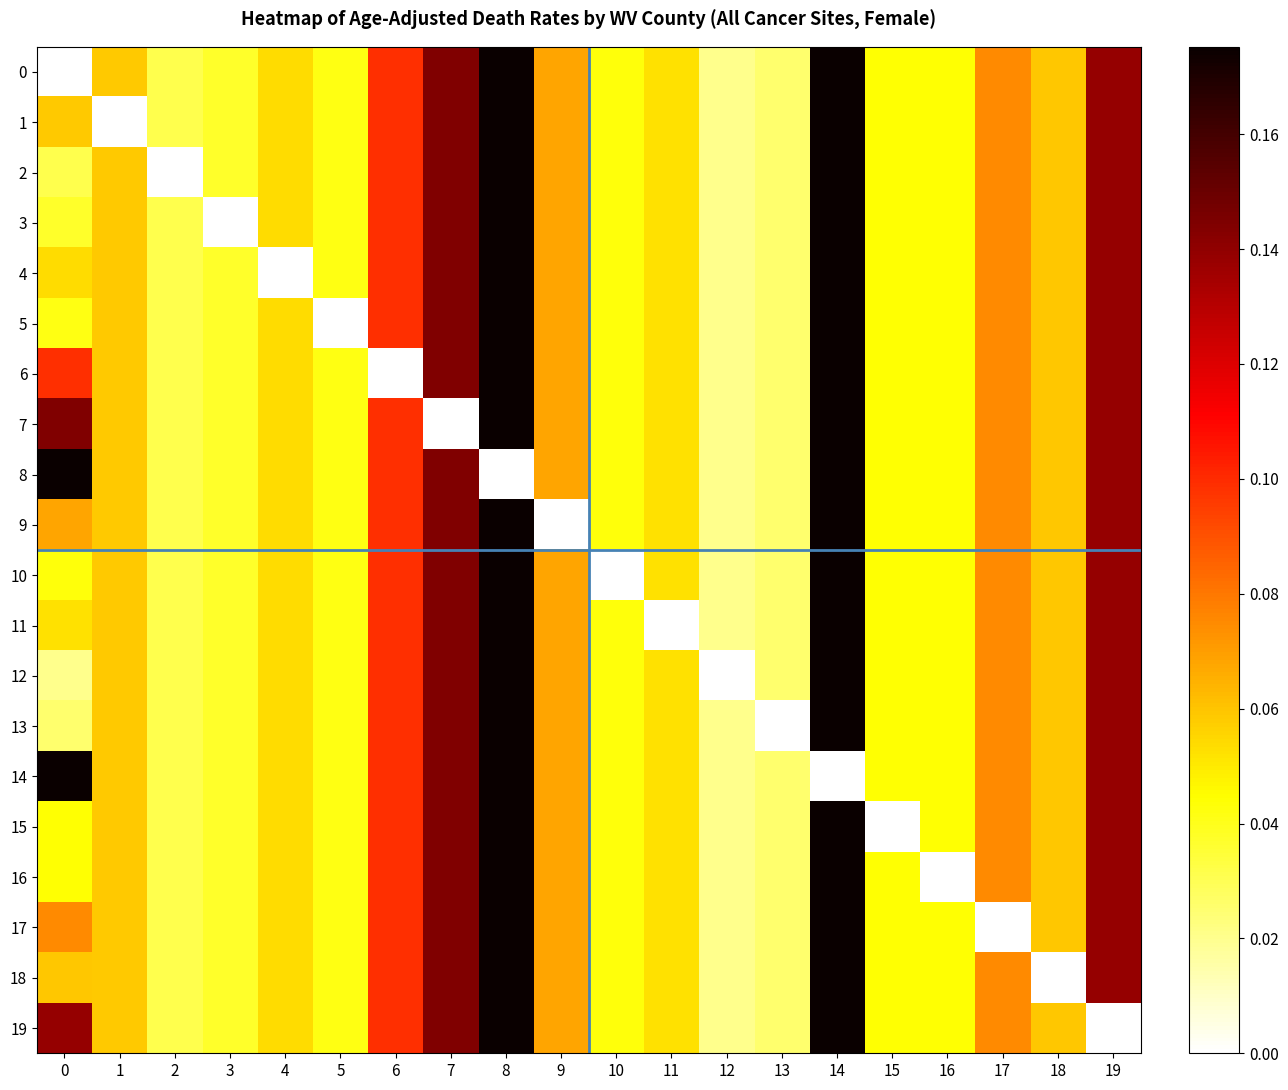

The 6 series shows 0.1 at 9. True or false?

True